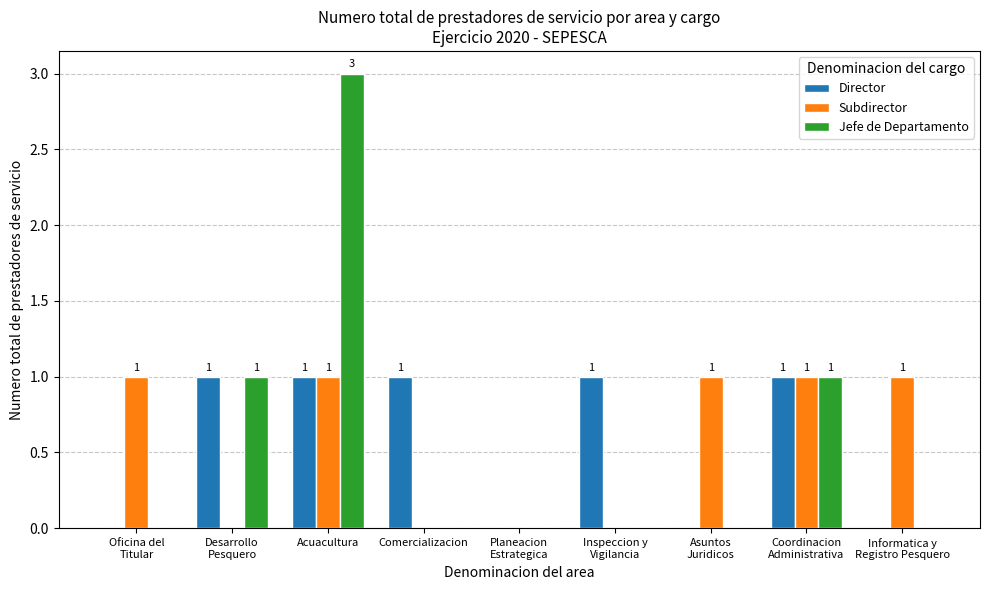

At which category is the sum across all series the highest?

Acuacultura